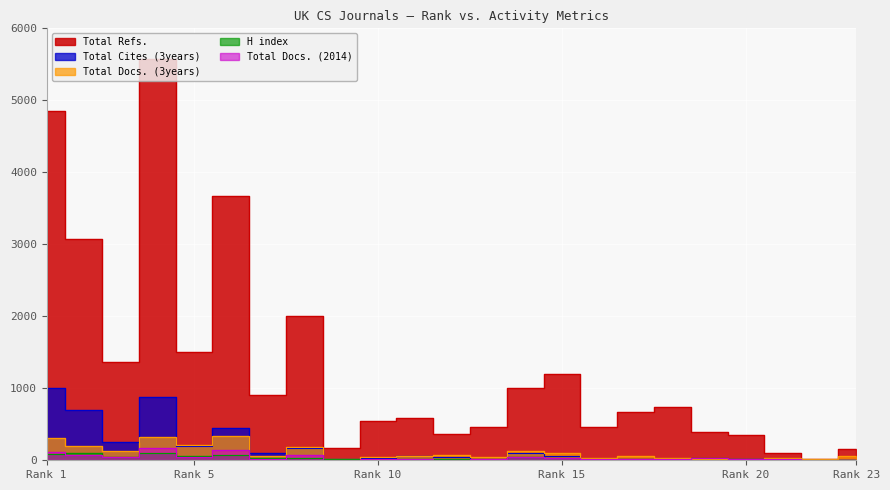

How many values in the Total Refs. series are below 670?

11